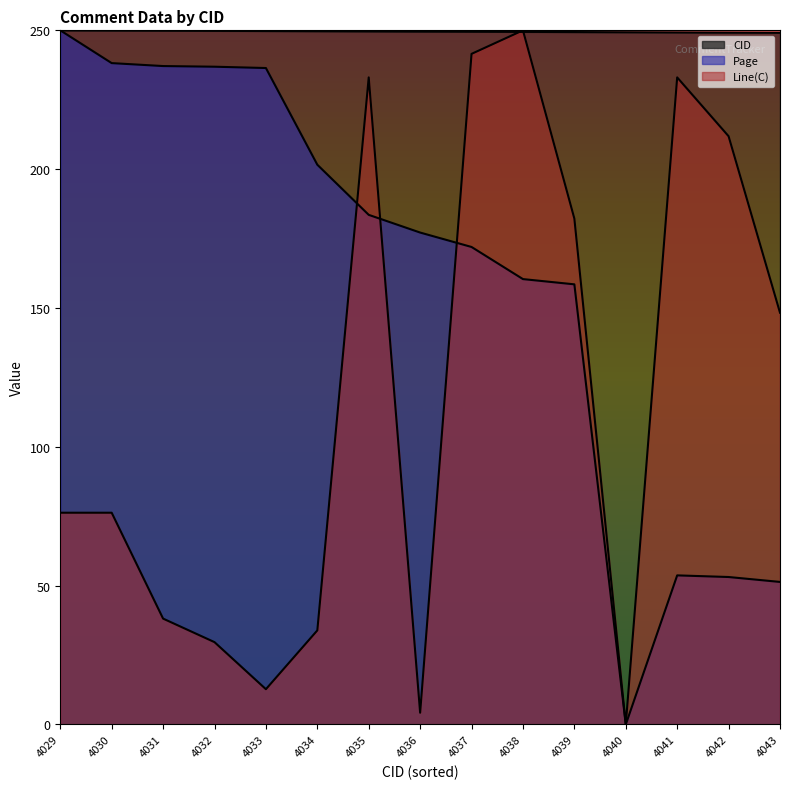

Which has a higher value, 4031 or 4030?

4030